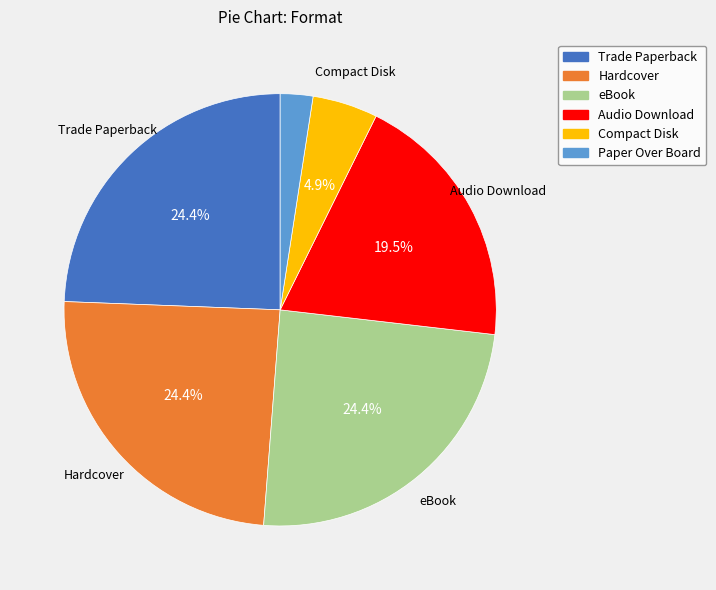

Approximately how many times larger is the value at Paper Over Board compared to Compact Disk?

0.5